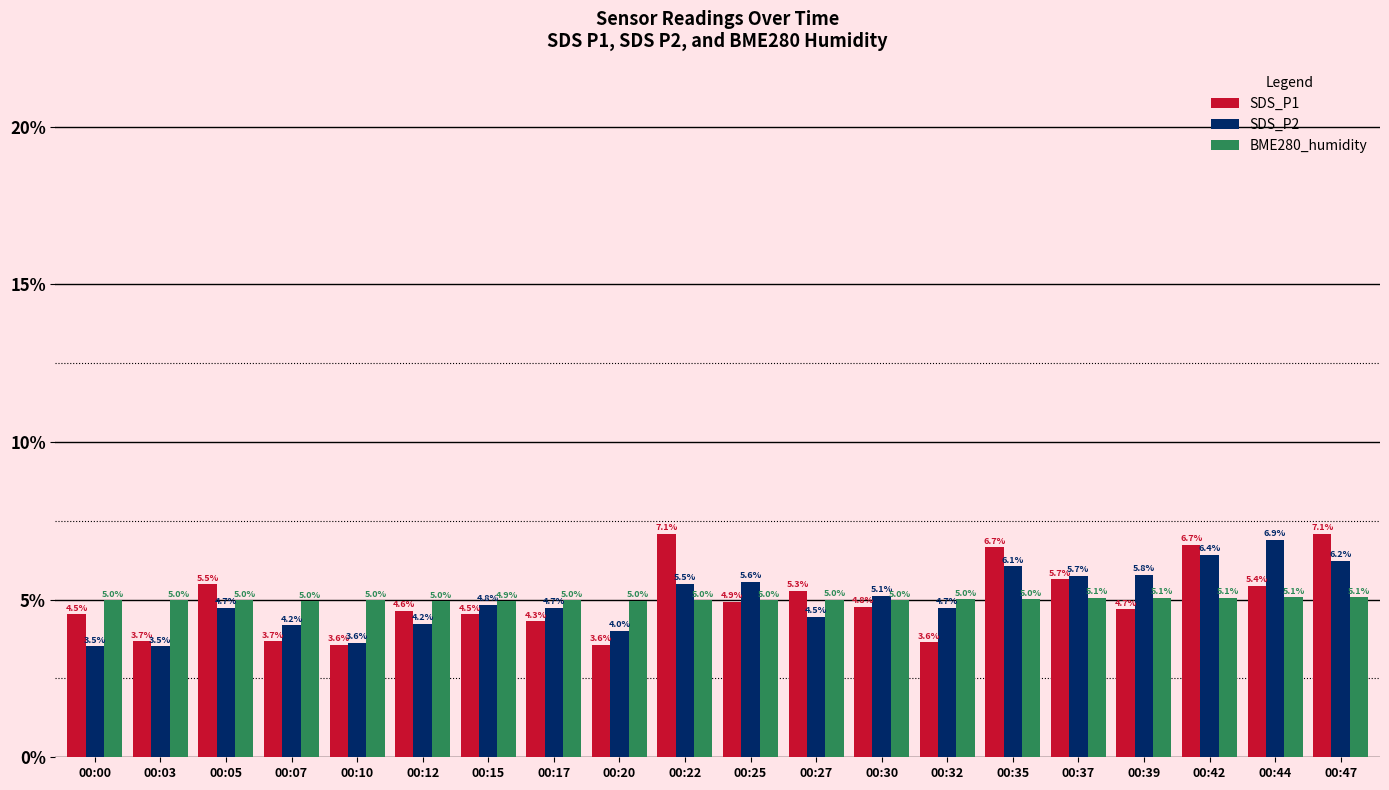

Which series has the widest spread of values?

SDS_P1